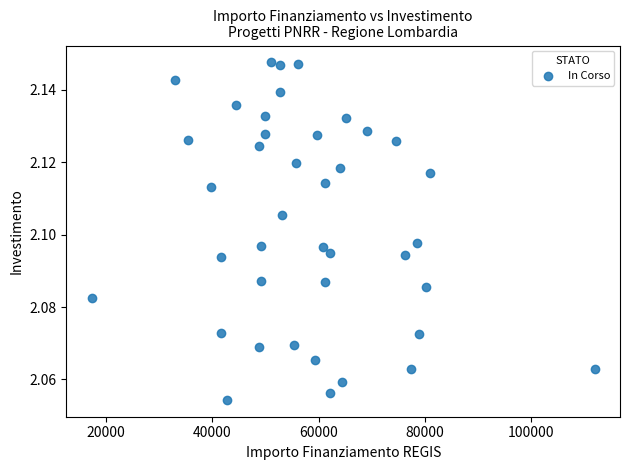

What is the range of X values (max minus min)?

94665.7